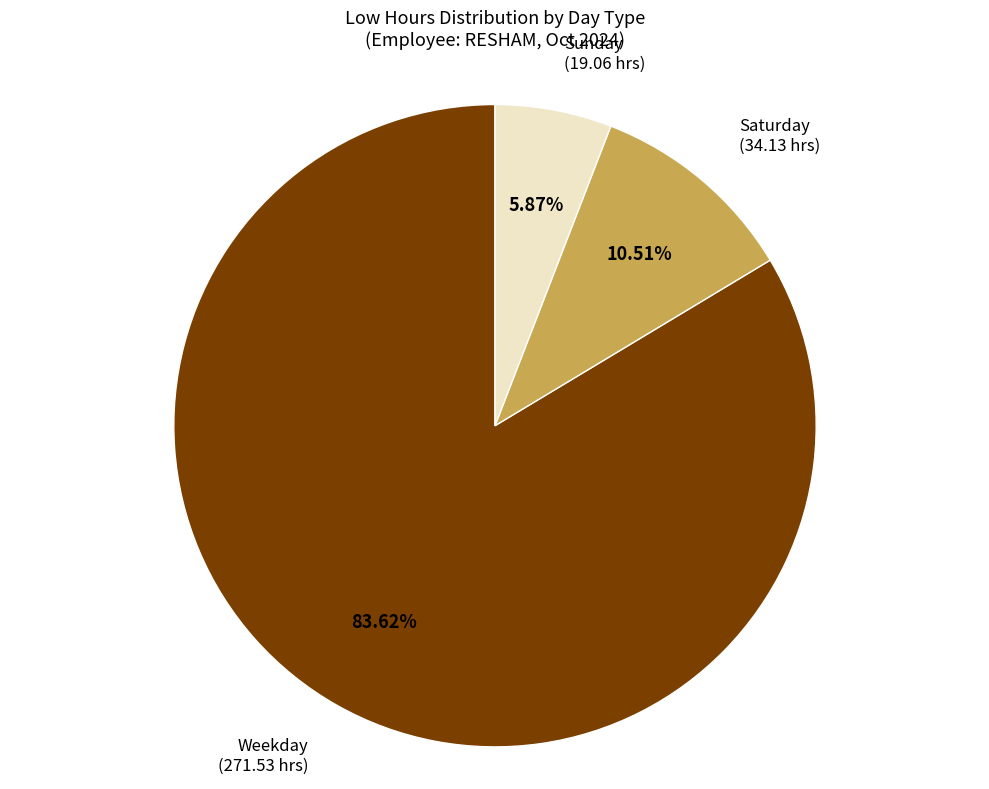

Does any single category account for the majority?

Yes